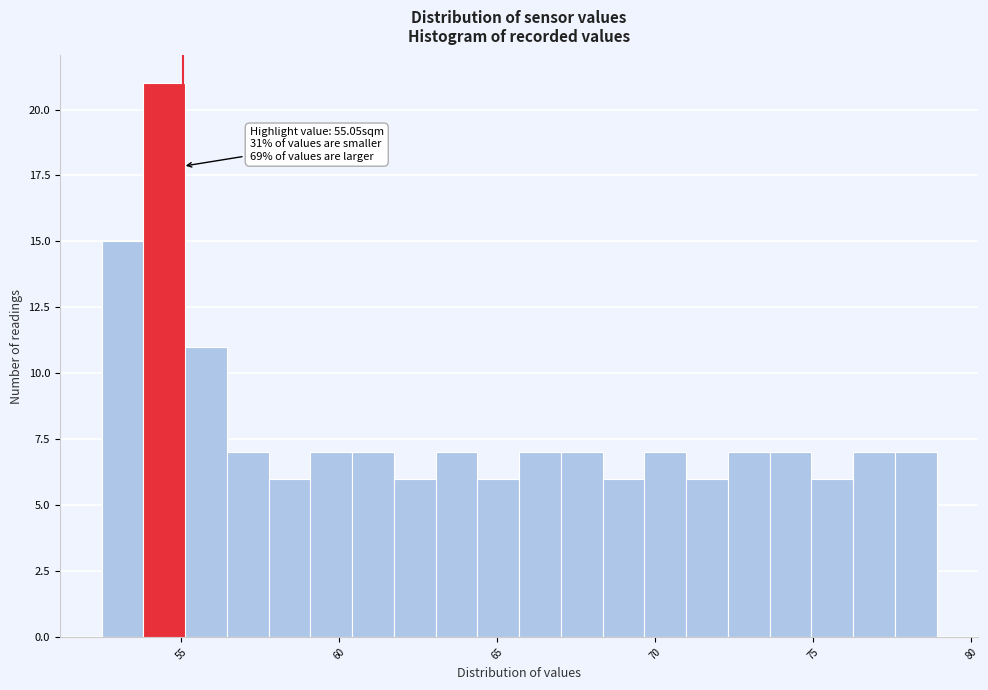

Read against the x-axis, roughly where is the centre of the tallest bar?

54.5